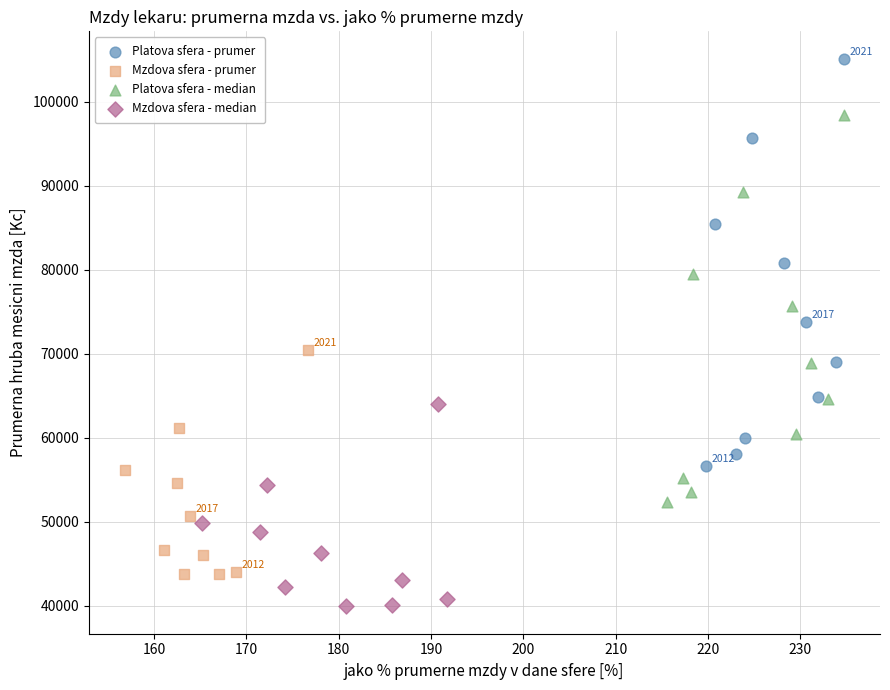

Which series reaches the minimum Y coordinate?

Mzdova sfera - median